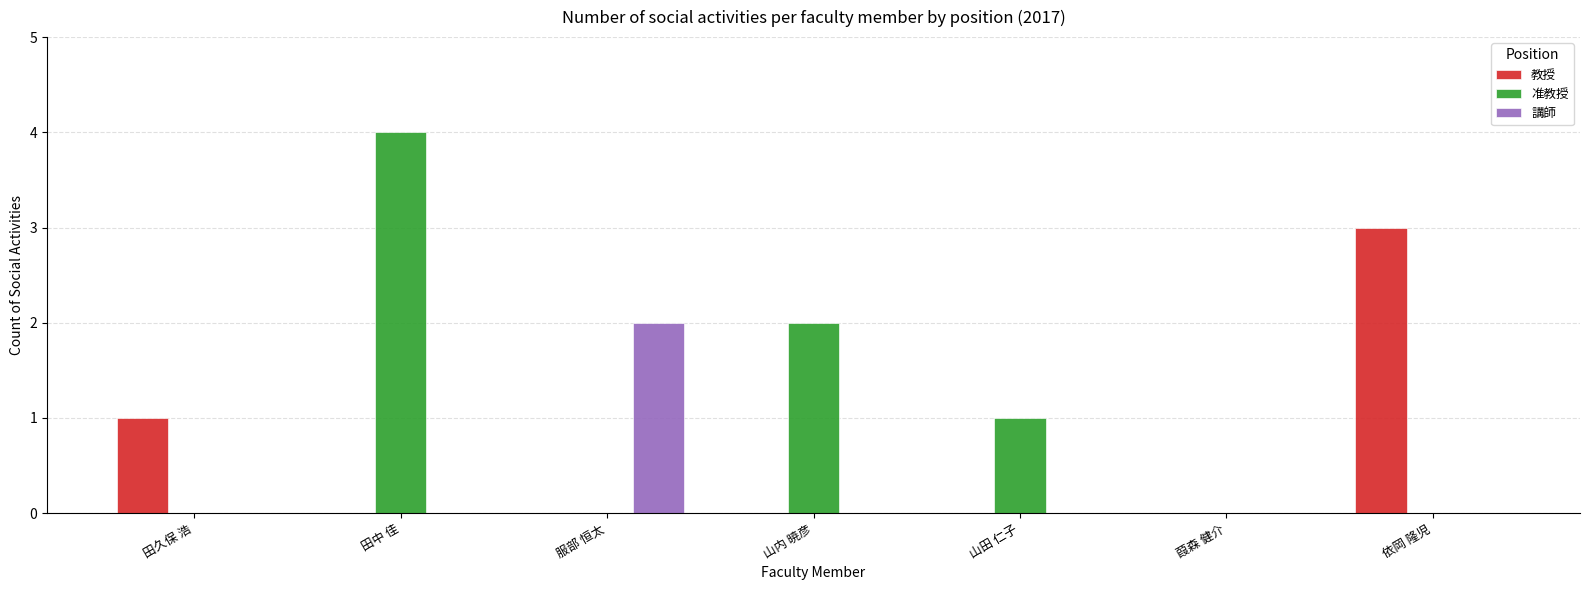

How many groups of bars are there?

7